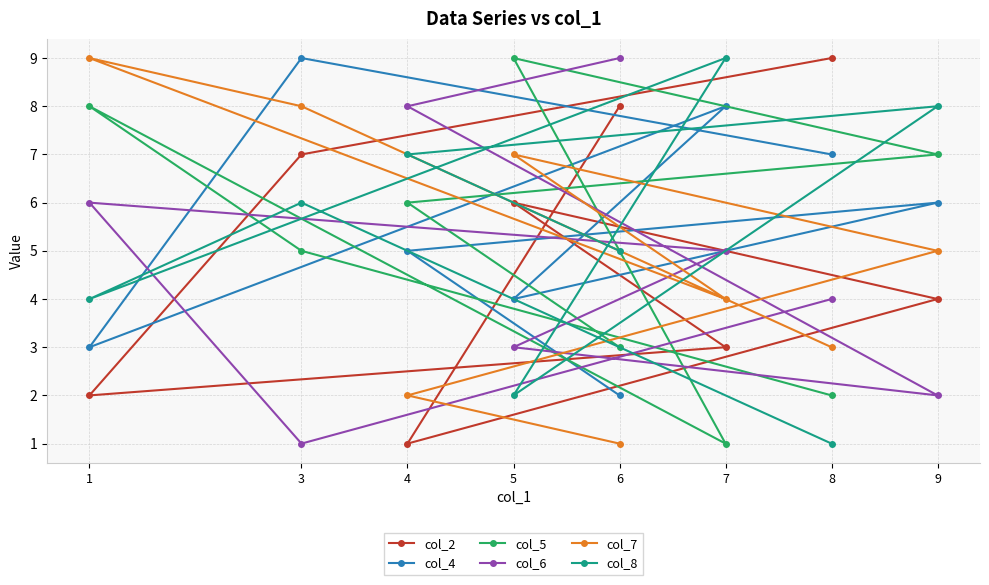

Which series ends up on top after the final intersection of col_4 and col_6?

col_4